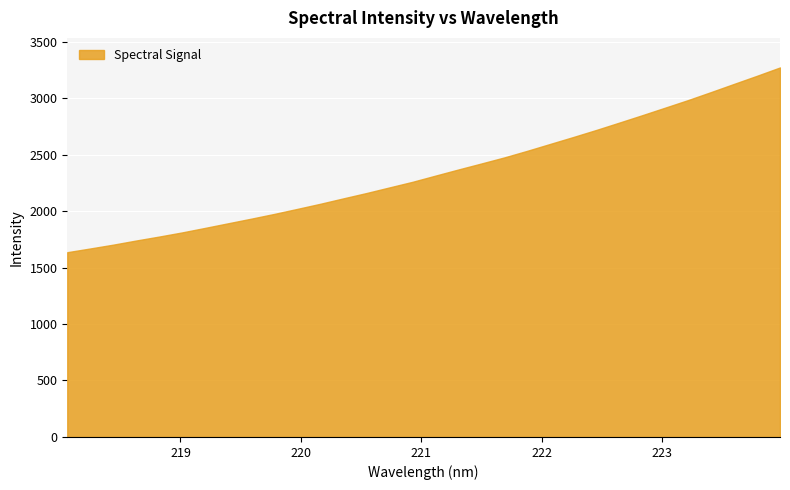

Between 219.3979 and 220.7354, which is larger?

220.7354